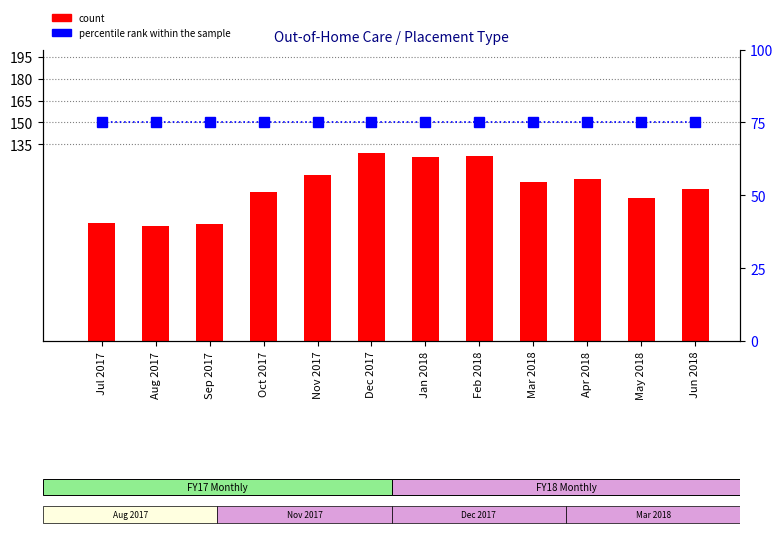

What is the minimum value shown in the chart?

75